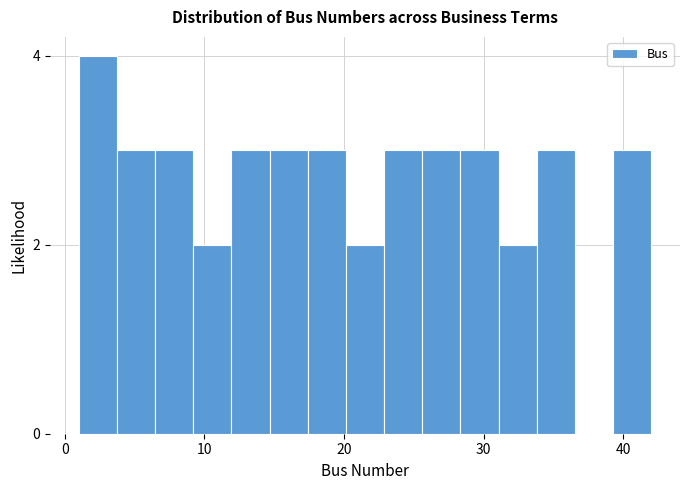

Read against the x-axis, roughly where is the centre of the tallest bar?

2